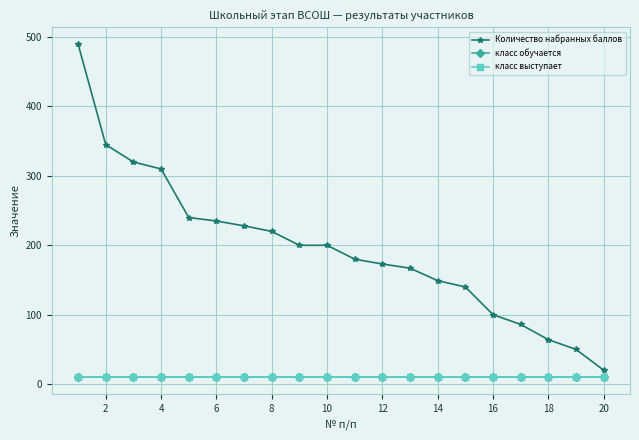

What is the average value of the класс обучается series?

10